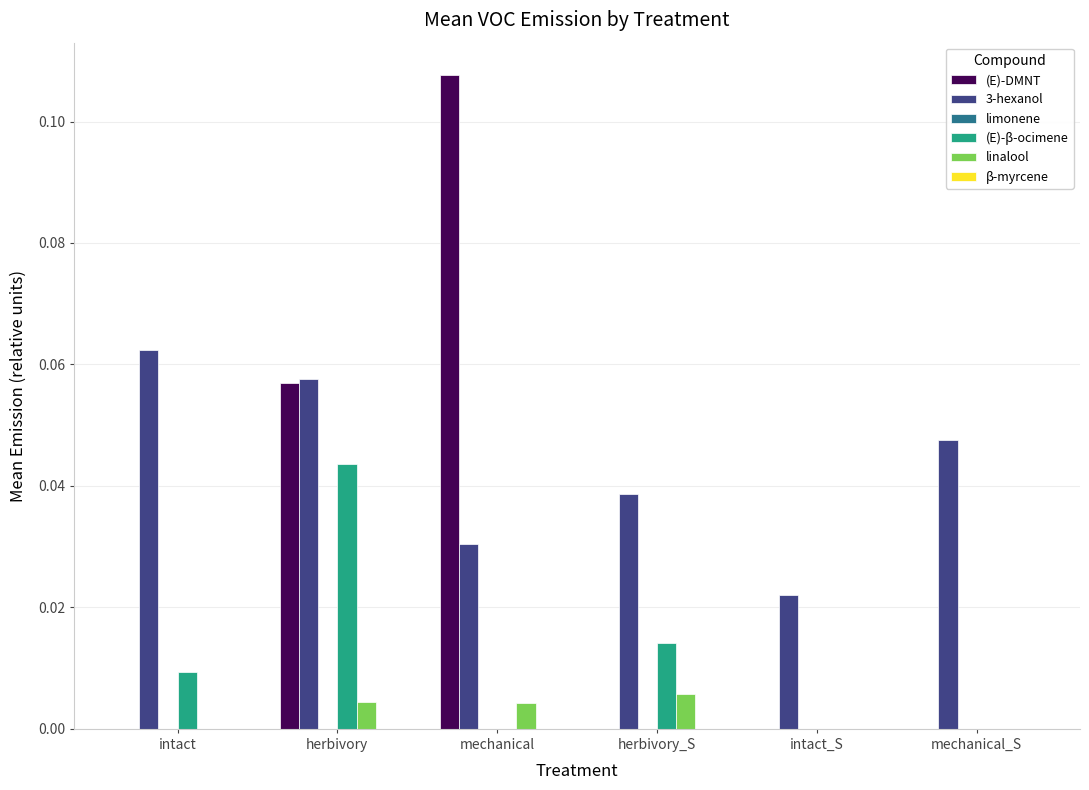

At which category is the sum across all series the highest?

herbivory